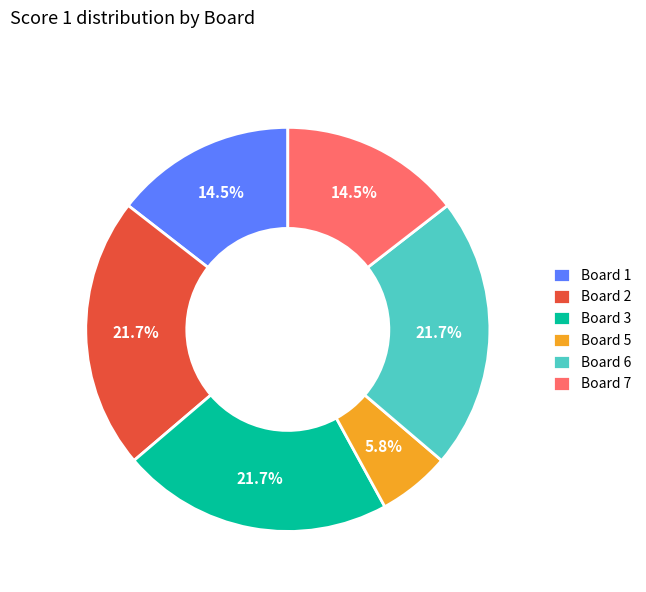

How many segments does this pie chart have?

6